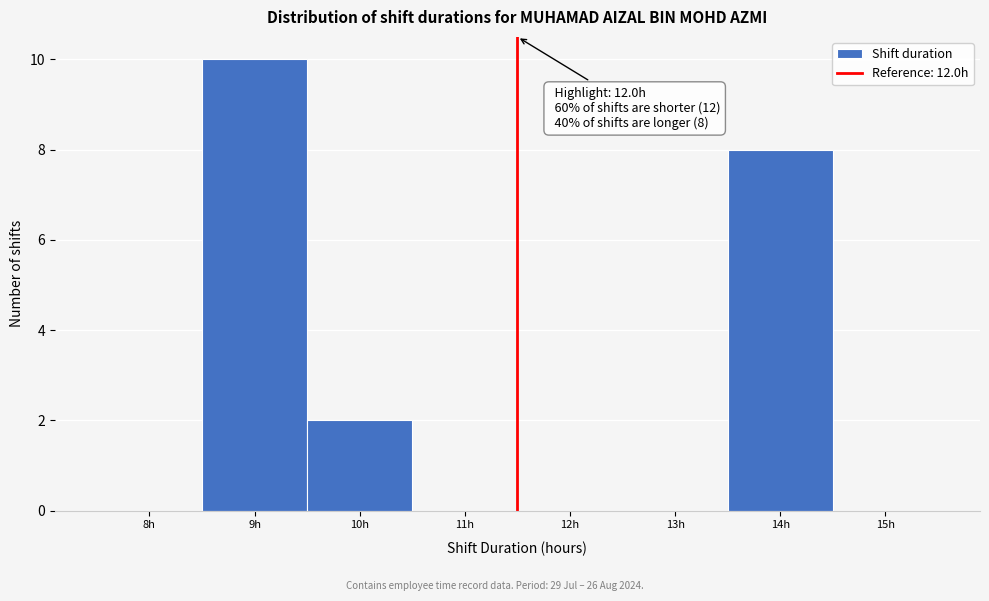

Reading left to right, what are all the values shown in this chart?

8h=0	9h=10	10h=2	11h=0	12h=0	13h=0	14h=8	15h=0